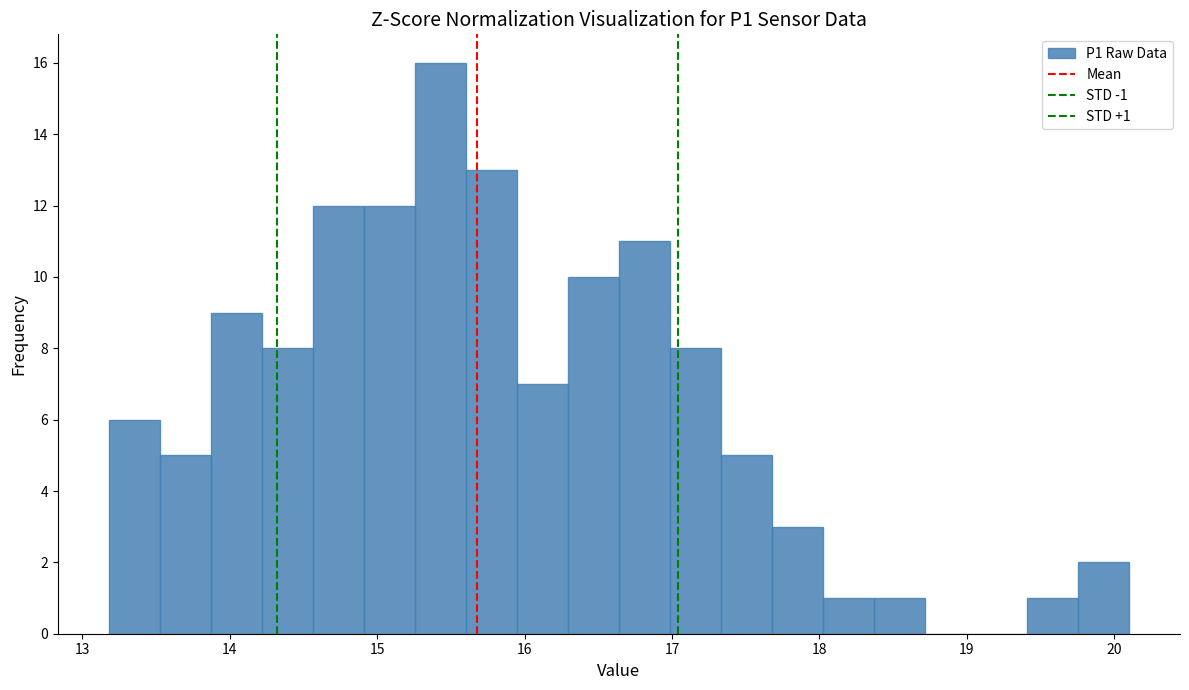

Around what value on the x-axis is the tallest bar? Give the approximate position of its centre, as read against the axis.

15.4